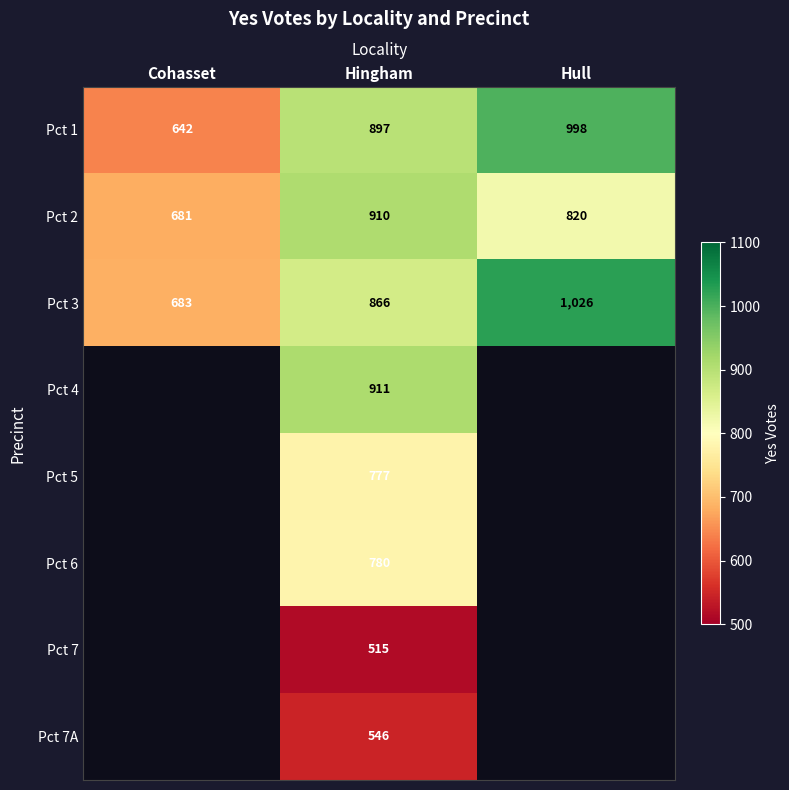

True or false: Pct 7 has a value of 515 at Hingham.

True